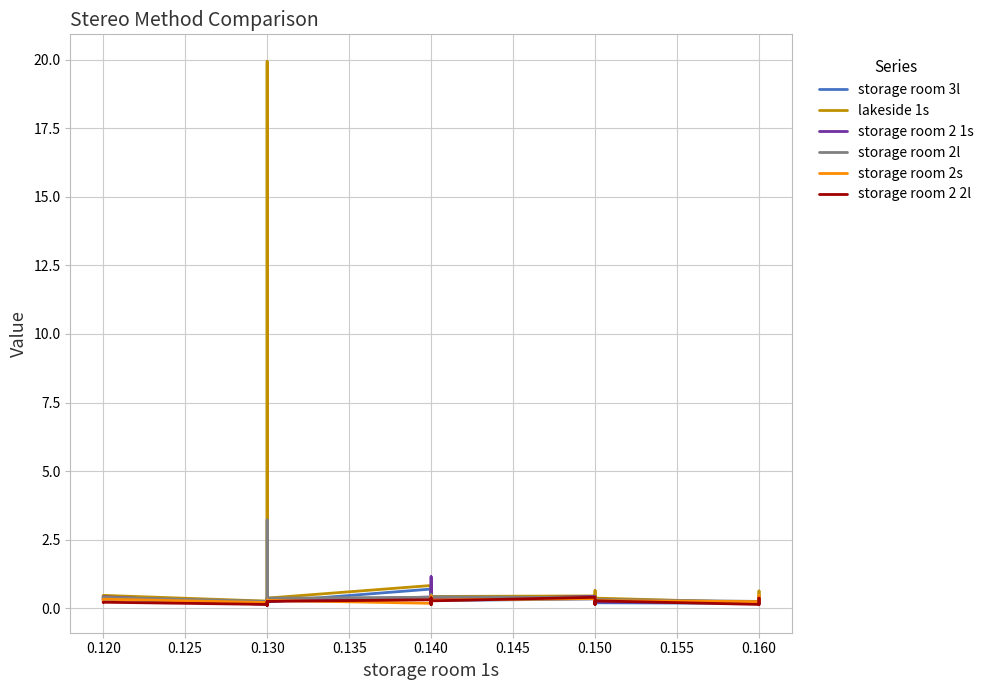

True or false: storage room 2 1s and storage room 2l cross at least once.

True